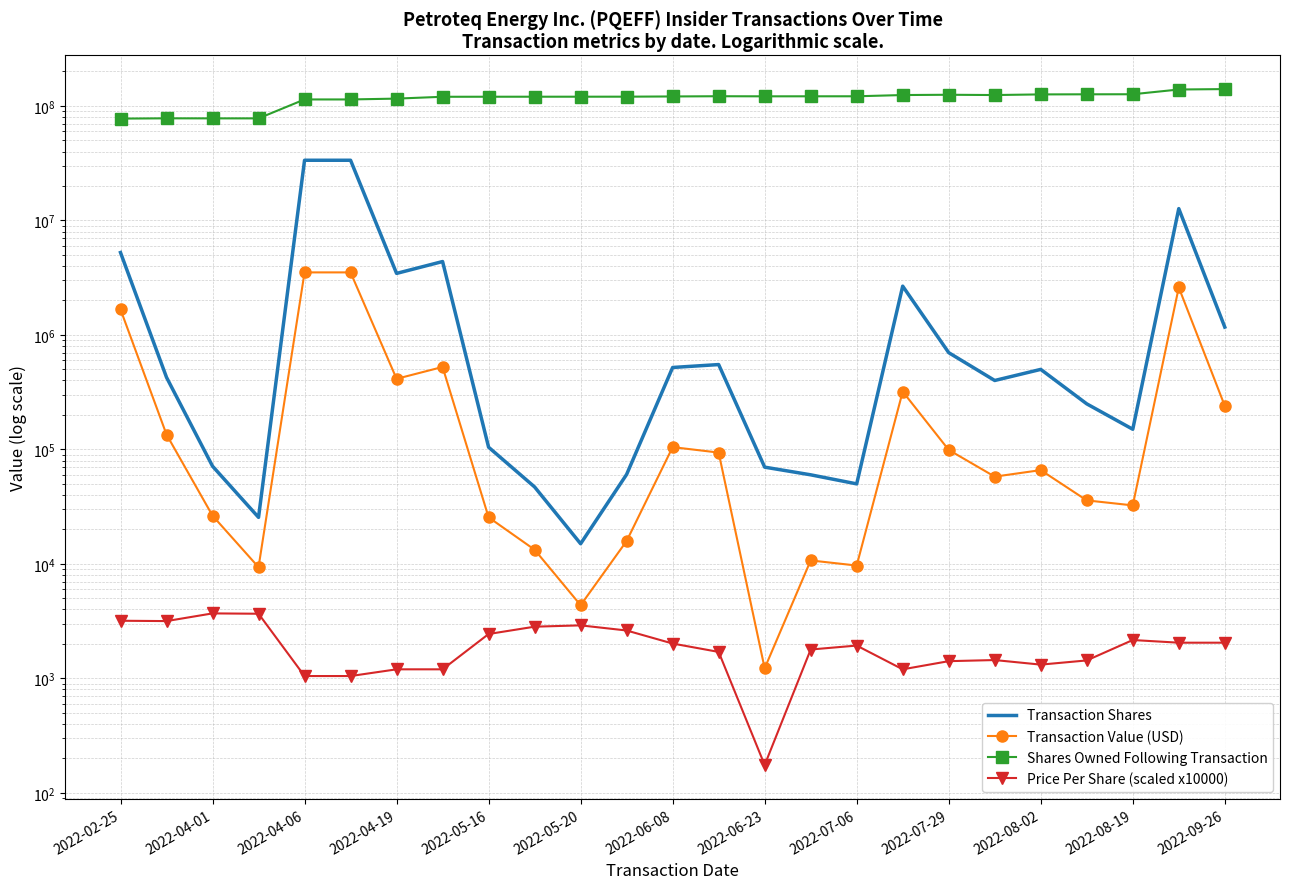

Which series changed the most between 2022-04-06 and 2022-09-26?

Transaction Shares